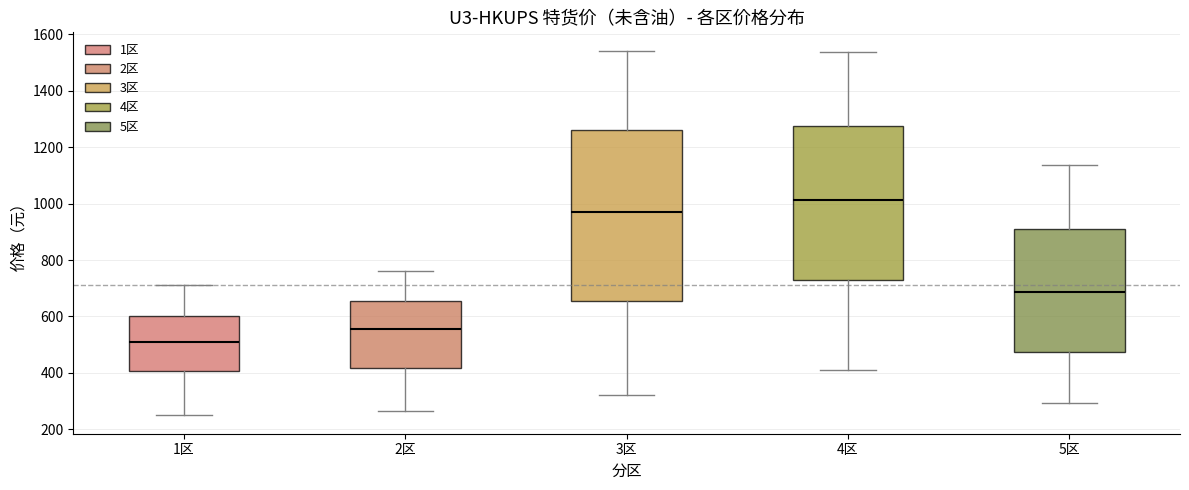

Reading left to right, read every box against the y-axis: the position of its median line, the range the box covers, and the ends of its whiskers. The values are not printed on the chart, so give them approximately, as read against the axis.

1区: median 520, box 400 to 600, whiskers 240 to 720
2区: median 560, box 420 to 660, whiskers 260 to 760
3区: median 980, box 660 to 1260, whiskers 320 to 1540
4区: median 1020, box 720 to 1280, whiskers 400 to 1540
5区: median 680, box 480 to 900, whiskers 300 to 1140